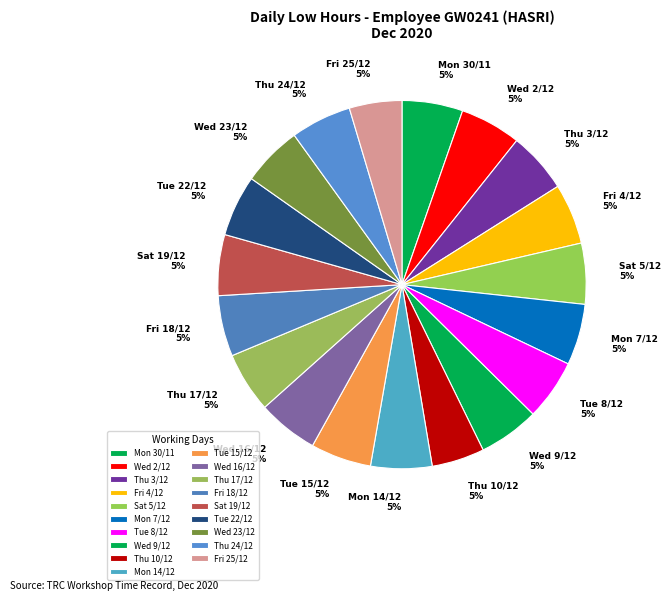

Combined, do Wed 2/12 and Fri 18/12 account for over 50%?

No